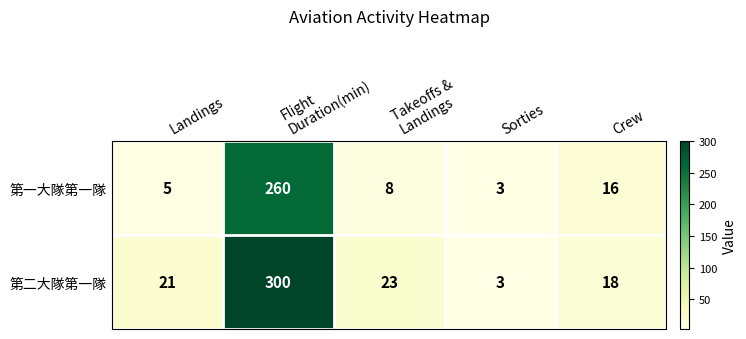

How many series are shown in this chart?

2